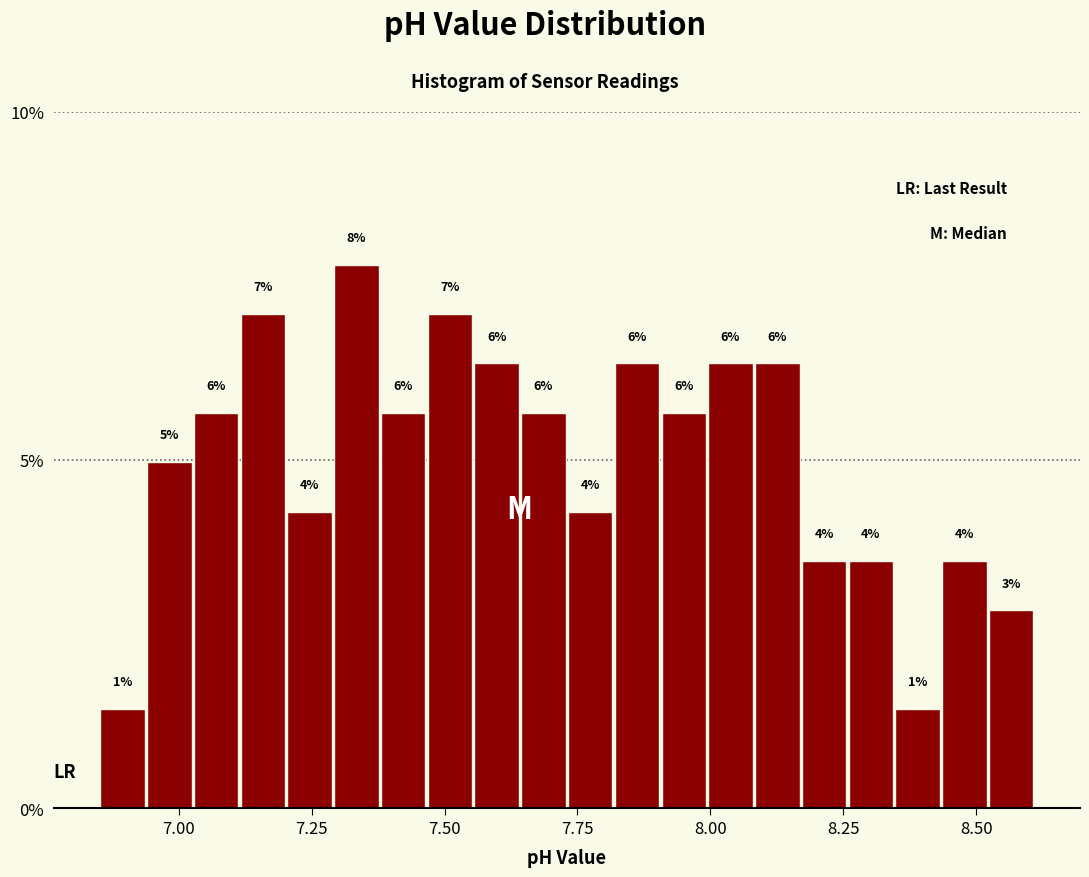

Around what value on the x-axis is the tallest bar? Give the approximate position of its centre, as read against the axis.

7.35